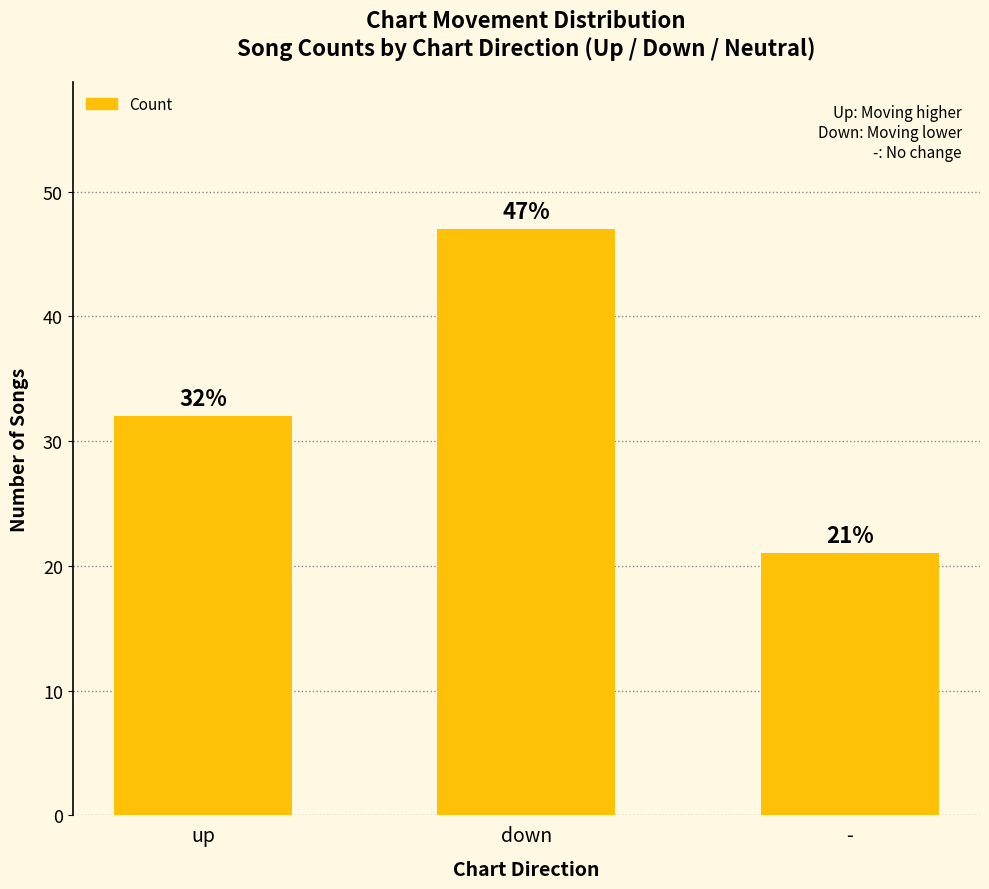

Between - and down, which is larger?

down